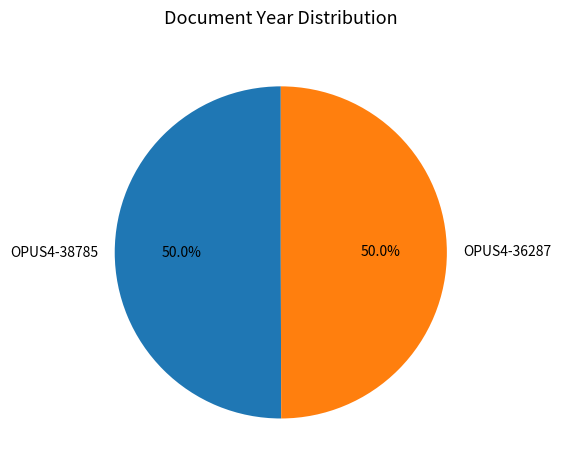

What is the ratio of the value at OPUS4-36287 to the value at OPUS4-38785?

1.0